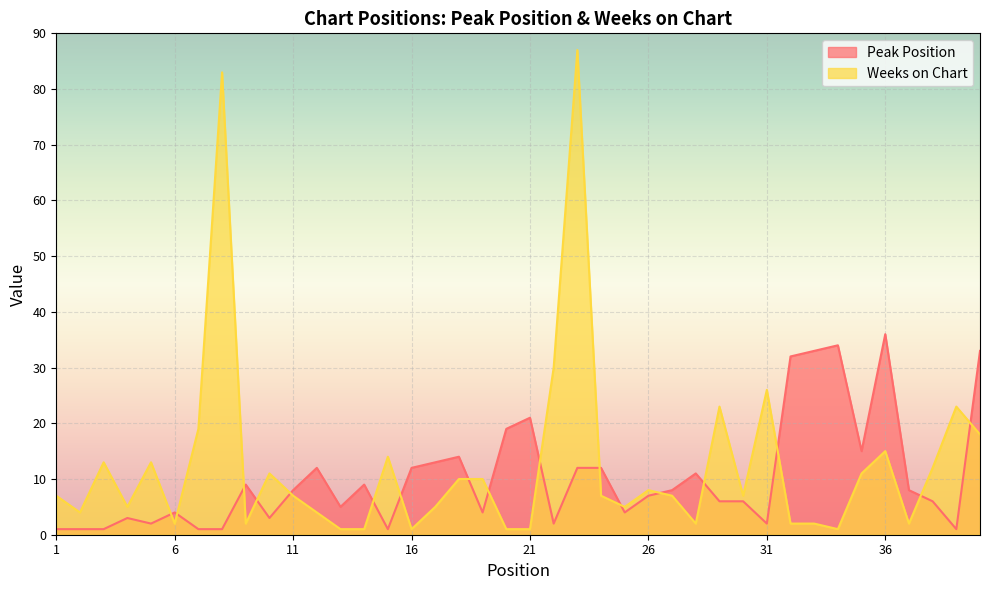

Which category has the highest value in the Weeks on Chart series?

23